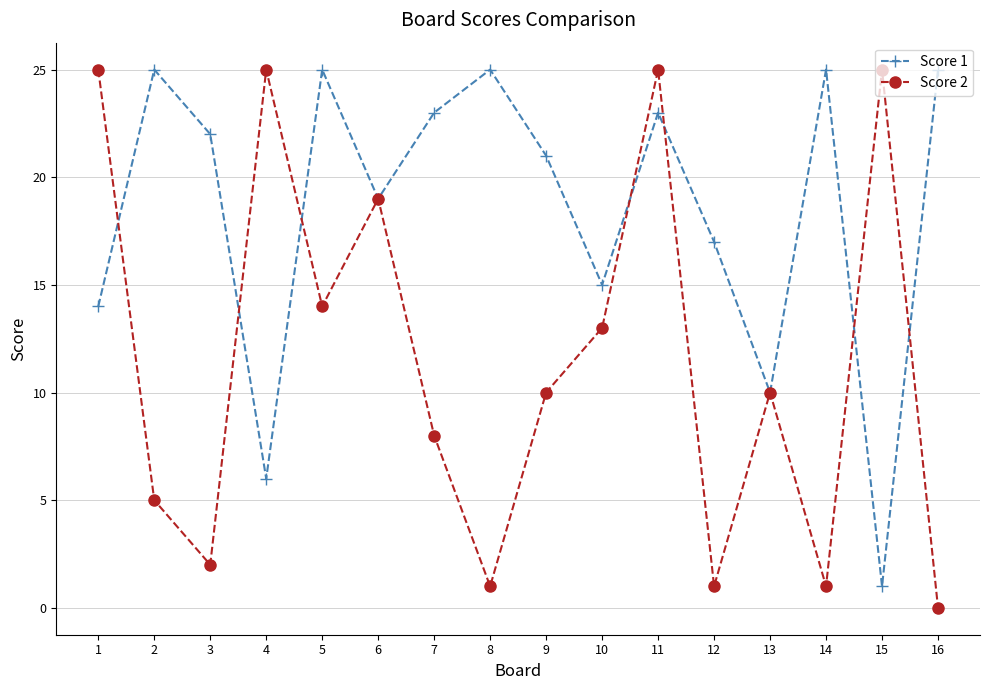

In Score 2, how many points are higher than both neighbors (excluding endpoints)?

5